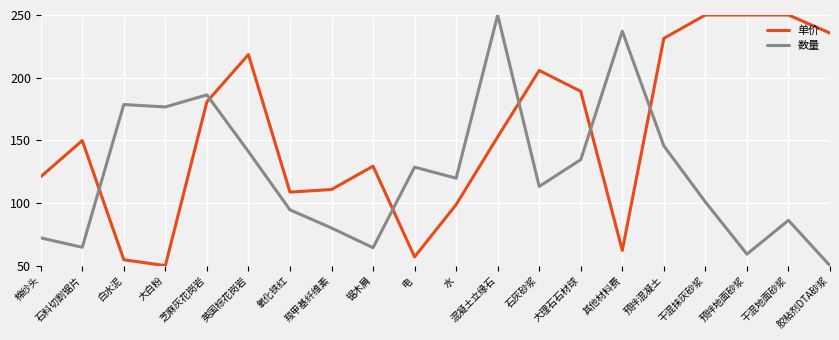

What is the total value across all series at 白水泥?

233.3